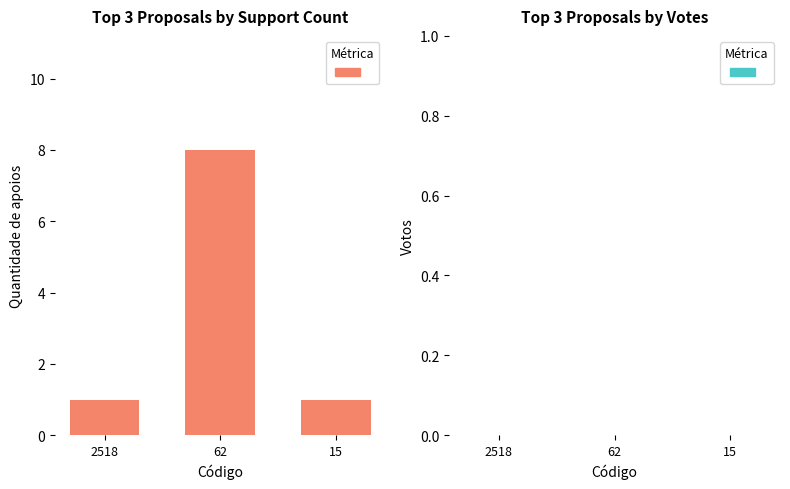

How many bars are there in total?

3